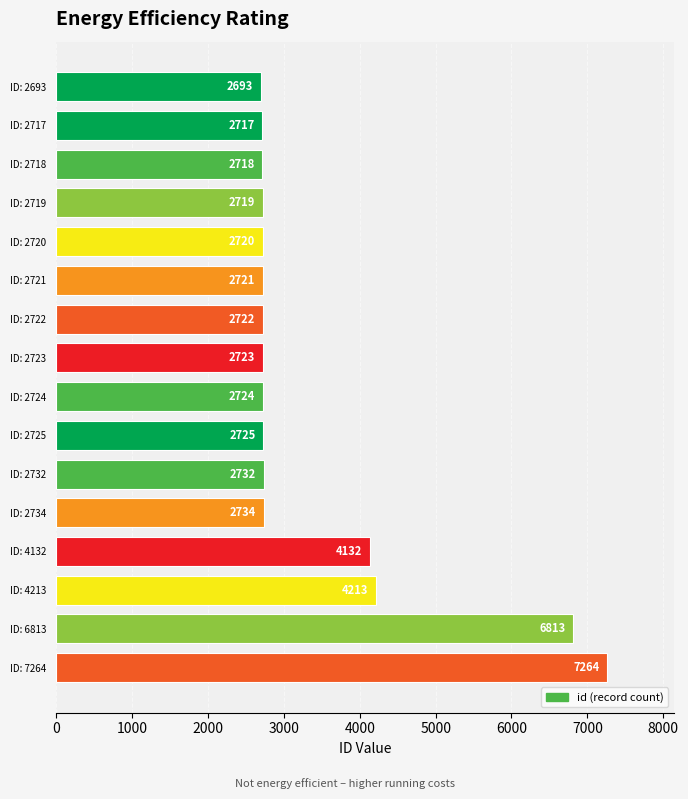

What is the sum of the values at ID: 4132 and ID: 2723?

6855